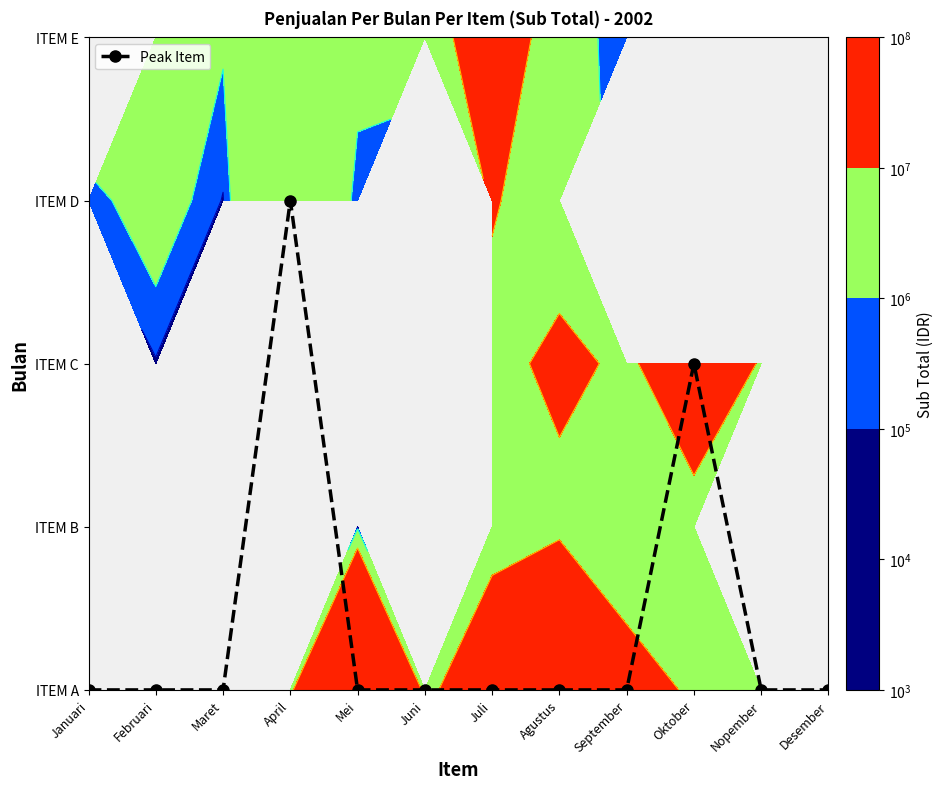

List the labels in order of value, largest first.

April, Oktober, Januari, Februari, Maret, Mei, Juni, Juli, Agustus, September, Nopember, Desember